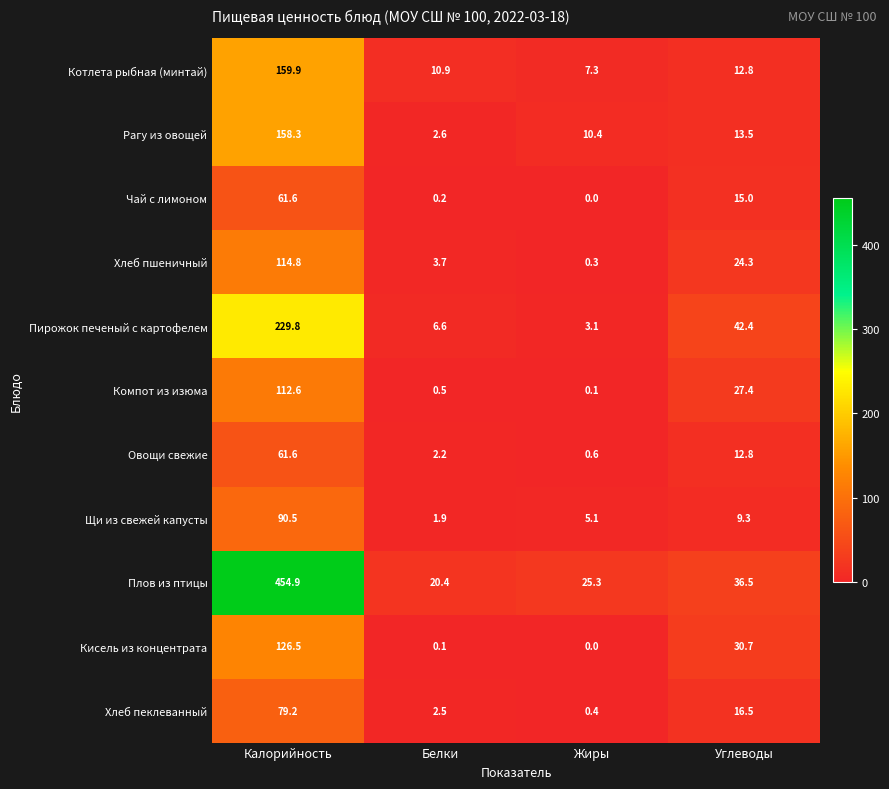

Which series has the widest spread of values?

Плов из птицы